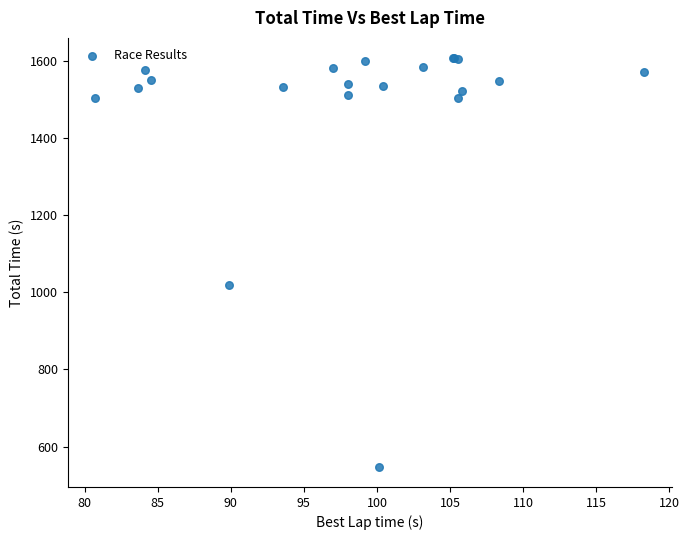

What Y value in the scatter plot is closest to 1077?

1018.8